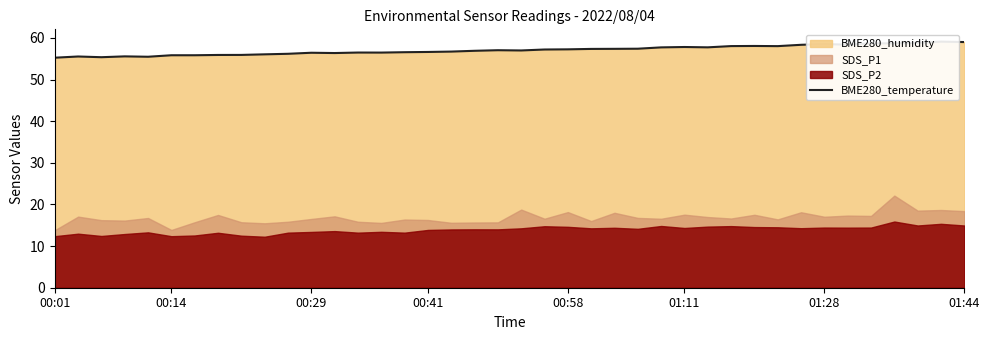

What is the average value?

57.1